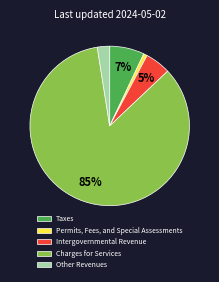

Combined, do Other Revenues and Intergovernmental Revenue account for over 50%?

No